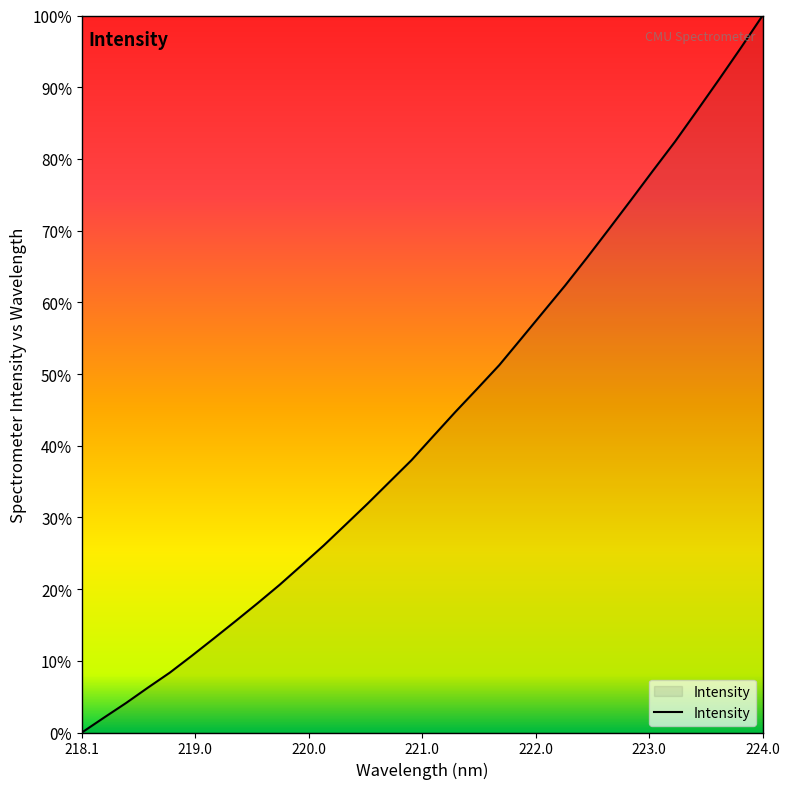

How many categories are shown in the chart?

32